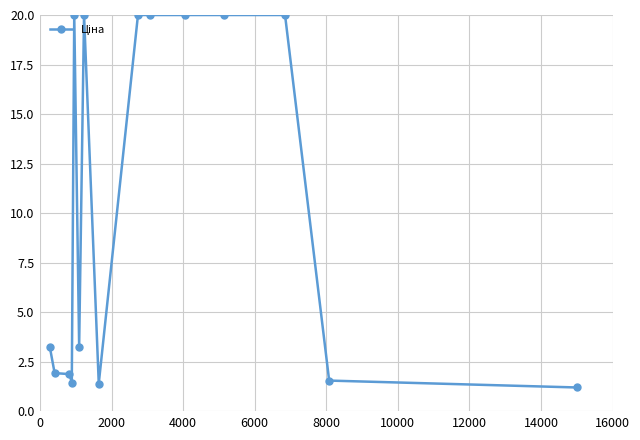

What is the smallest value displayed?

1.2